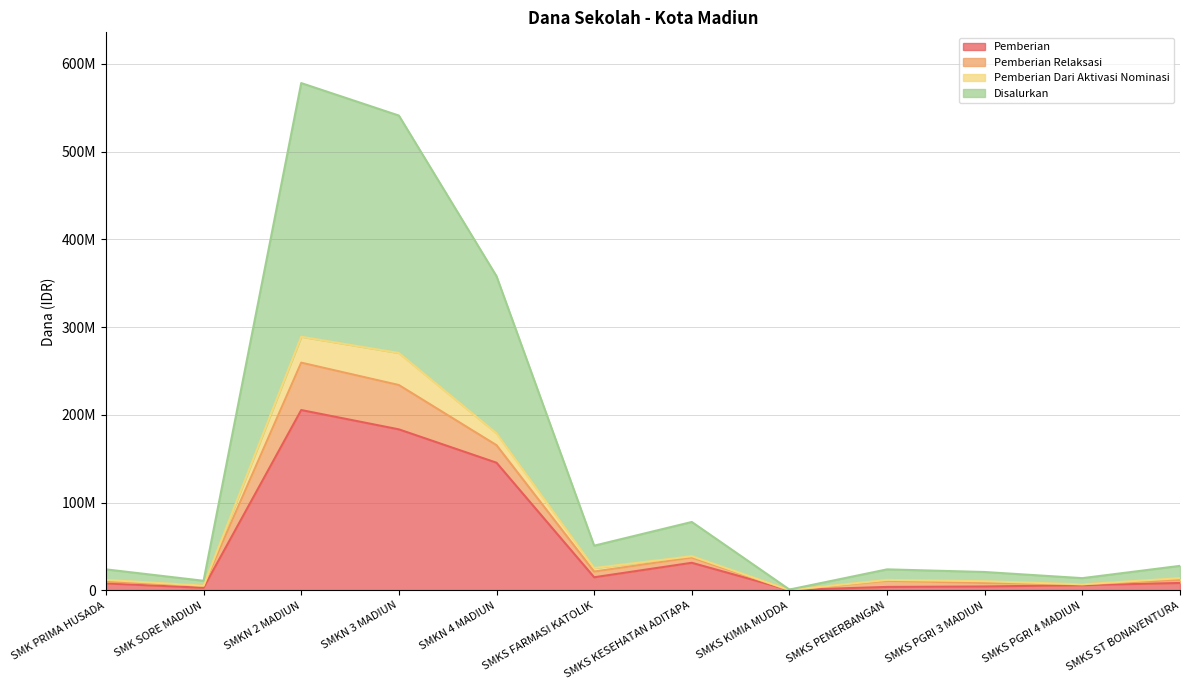

Which series has the largest range (max minus min)?

Disalurkan